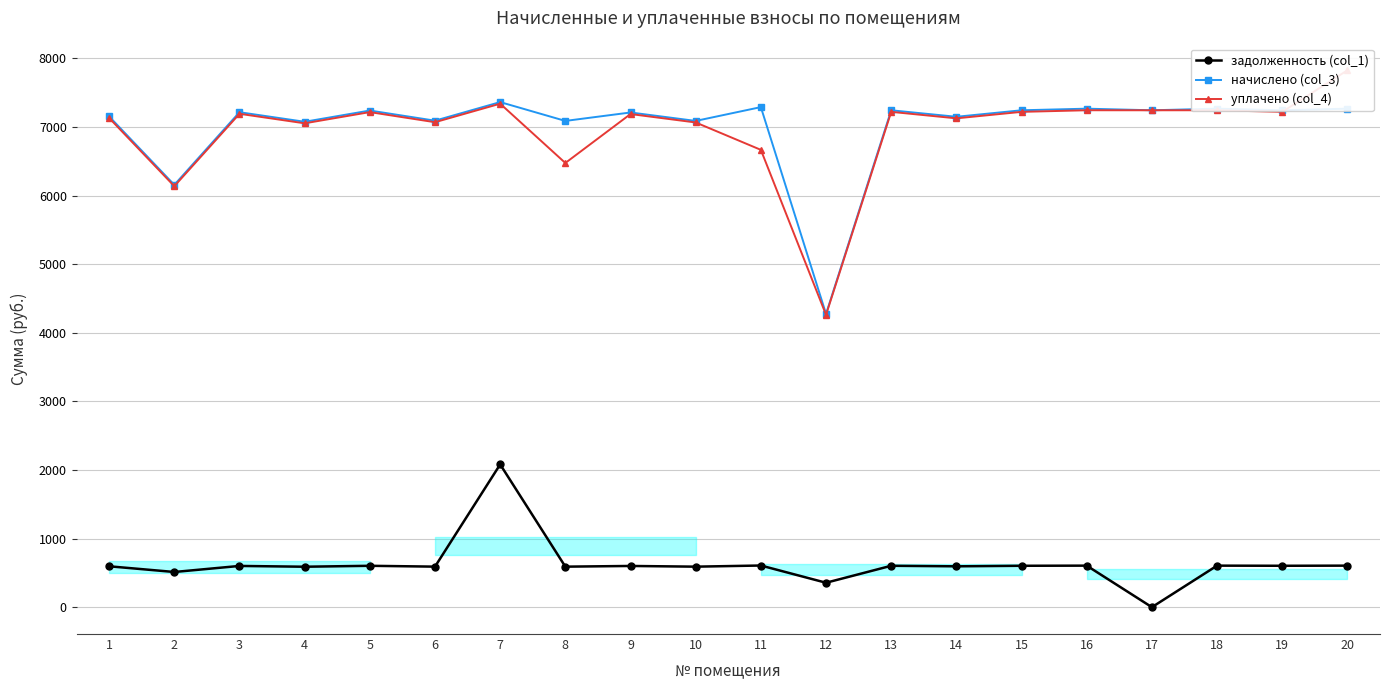

What is the difference between the highest and lowest values at 19?

6639.6